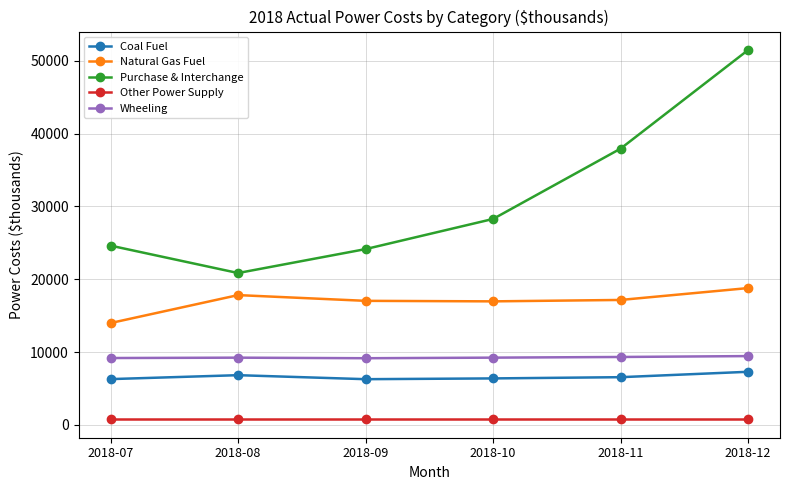

Is the value of Wheeling at 2018-11 greater than the value of Coal Fuel at 2018-08?

Yes